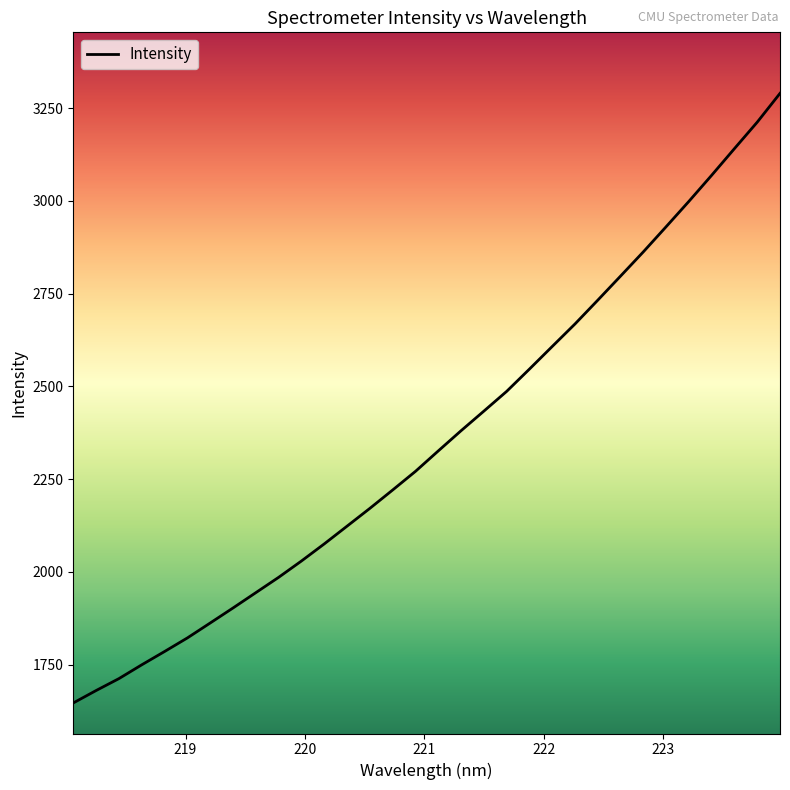

Does the chart display data point markers on the line(s)?

No